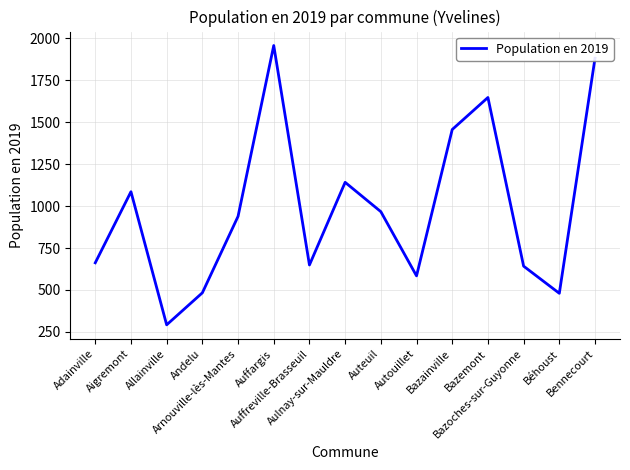

True or false: the data shows 860 at Béhoust.

False